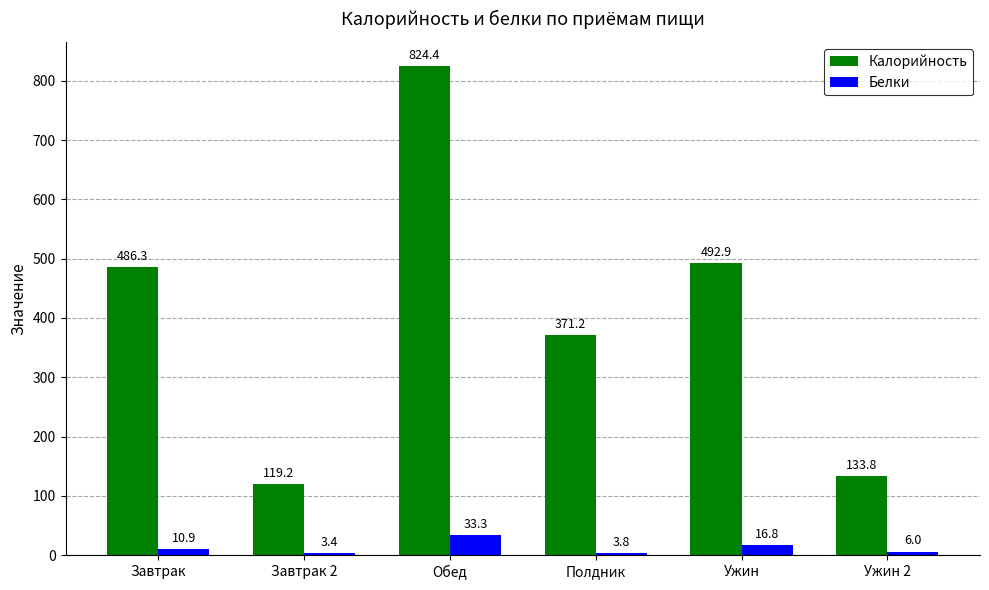

True or false: Белки has a value of 10.9 at Завтрак.

True